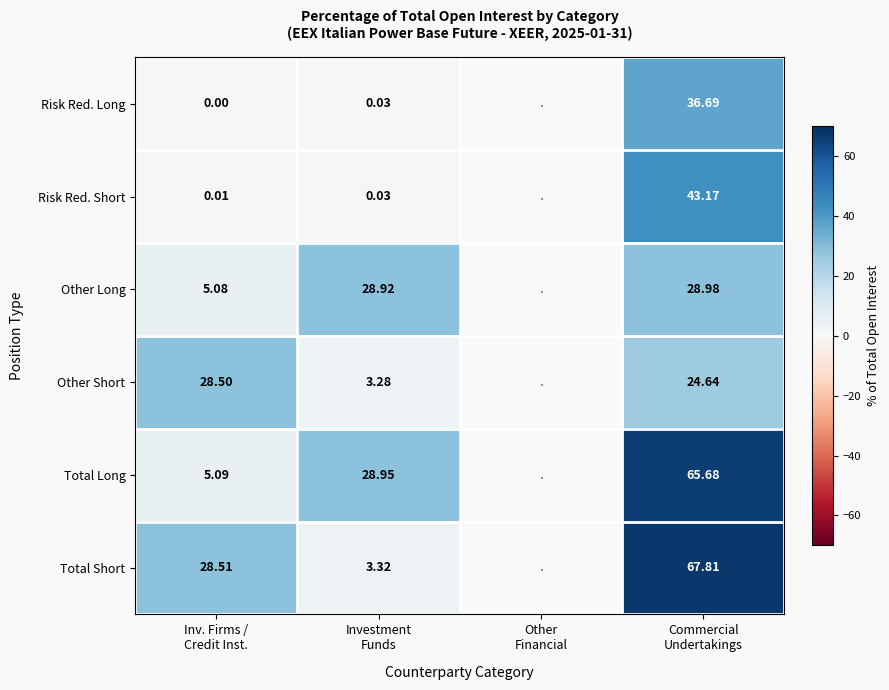

What is the total value across all series at Investment
Funds?

64.5